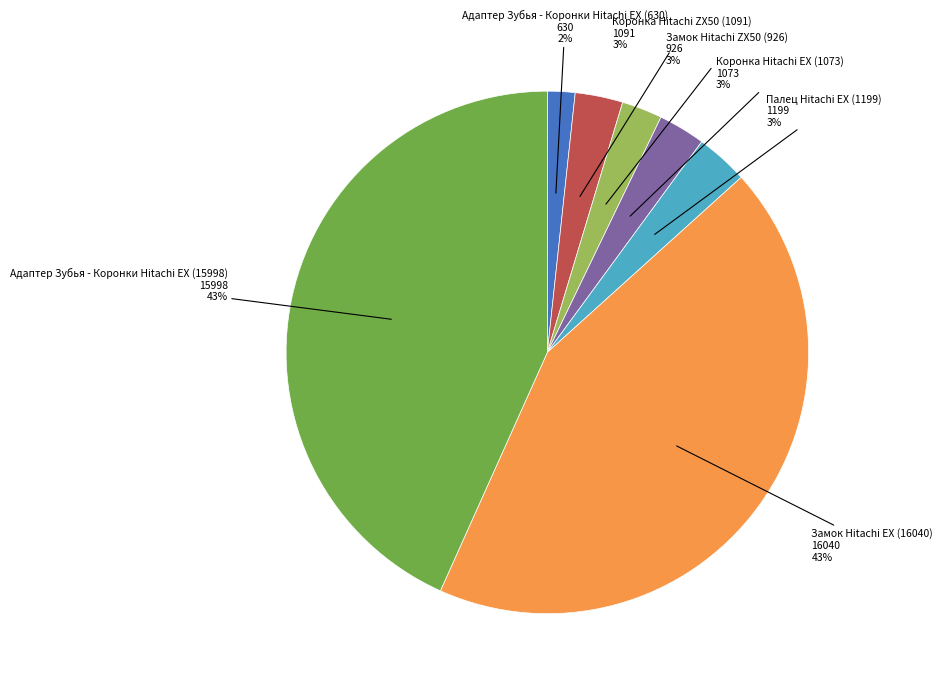

How many slices are in this pie chart?

7